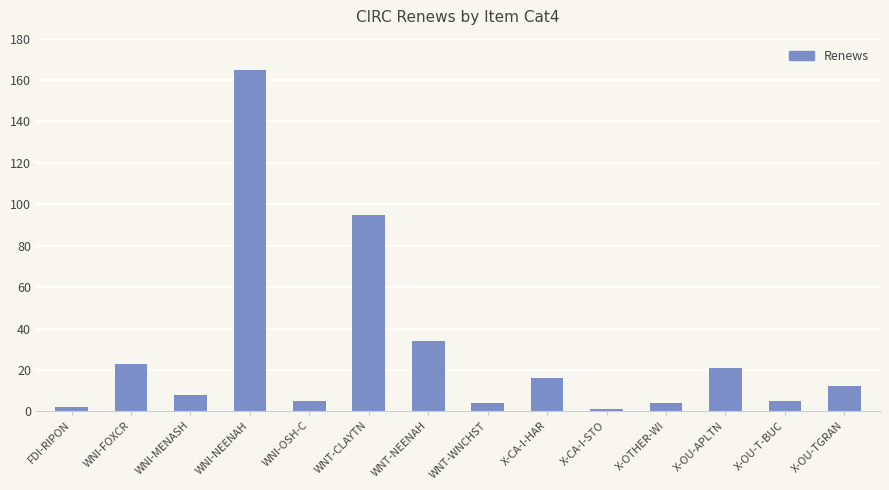

What is the ratio of the value at WNI-FOXCR to the value at WNT-CLAYTN?

0.2